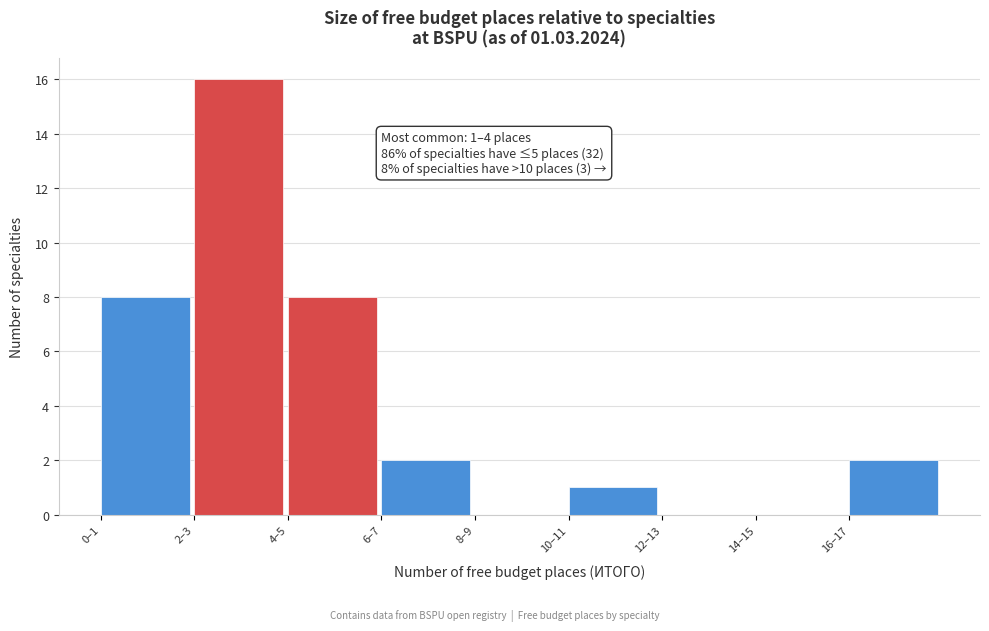

Reading right to left, list all the values displayed in this chart.

16–17=2	14–15=0	12–13=0	10–11=1	8–9=0	6–7=2	4–5=8	2–3=16	0–1=8